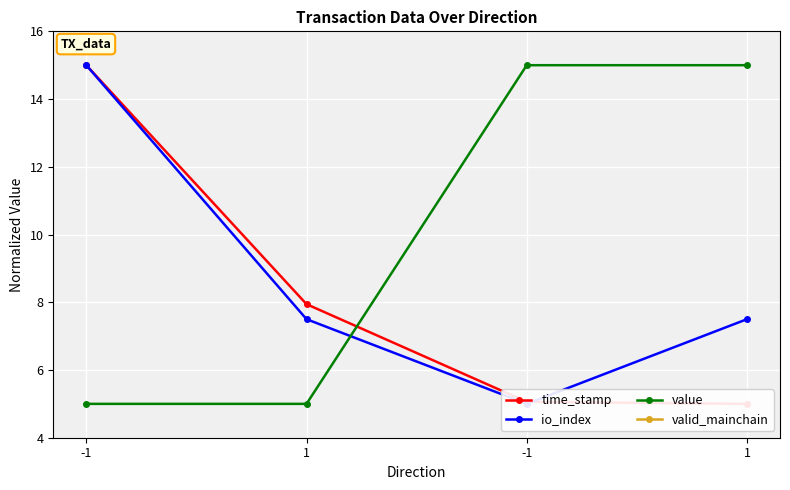

How many series are shown in this chart?

4